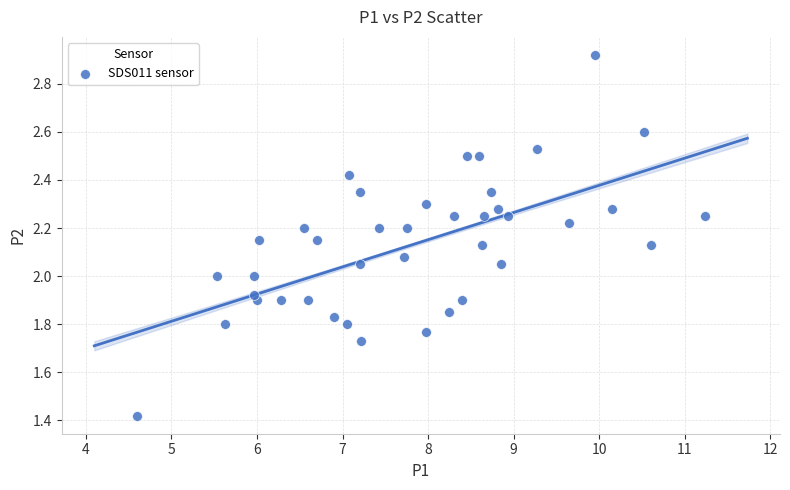

What is the range of X values (max minus min)?

6.6